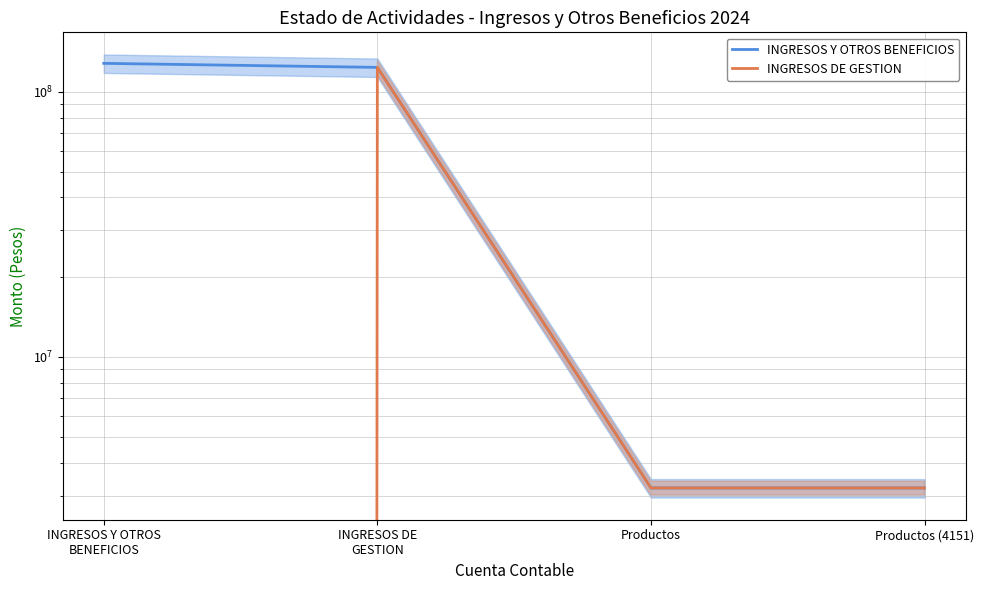

At which category is the sum across all series the highest?

INGRESOS DE
GESTION